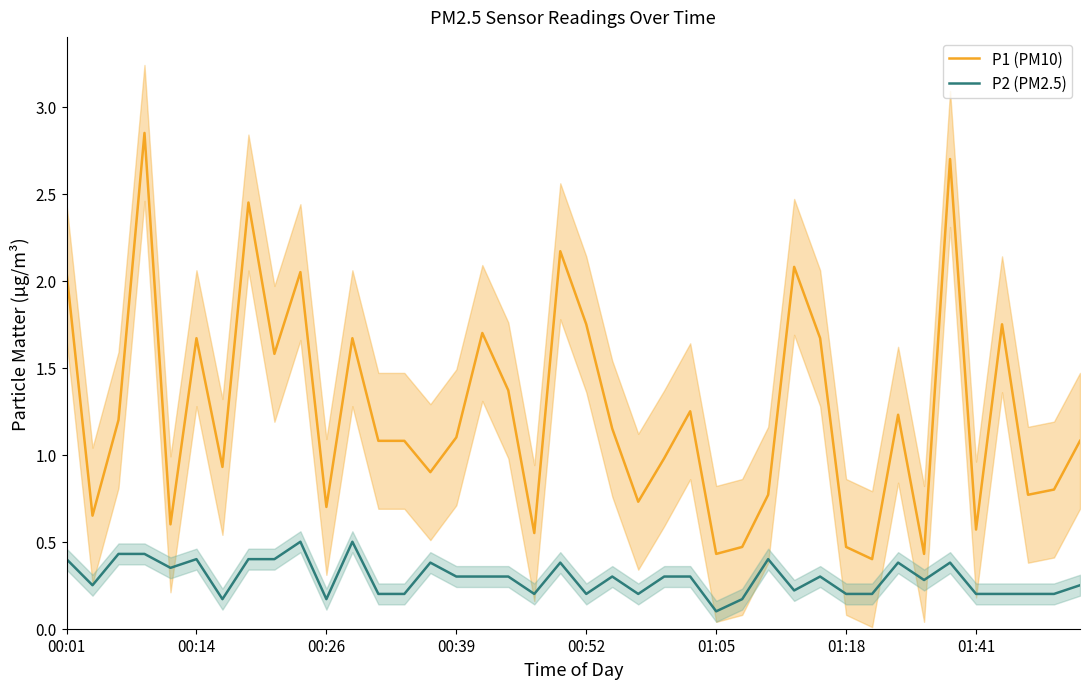

The P2 (PM2.5) series shows 0.3 at 29. True or false?

True